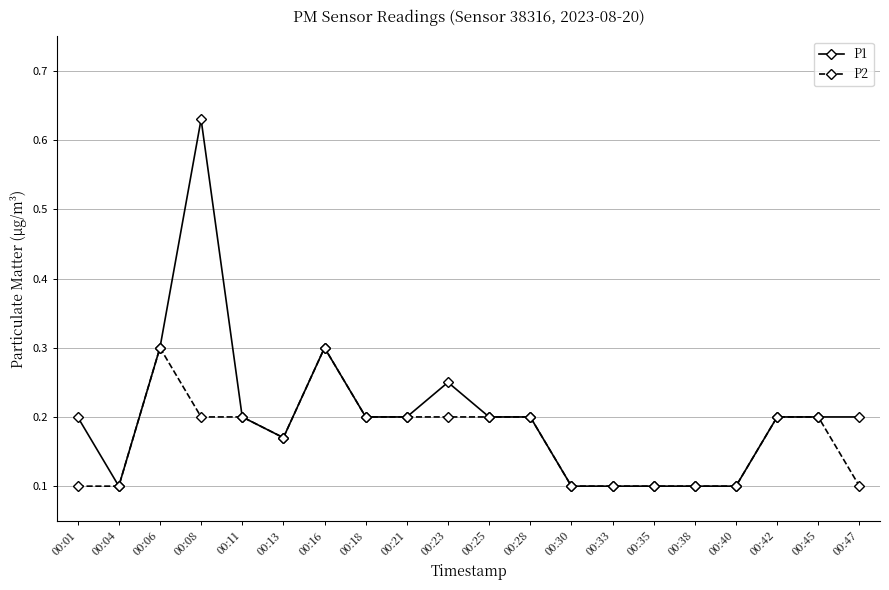

Which series has the widest spread of values?

P1